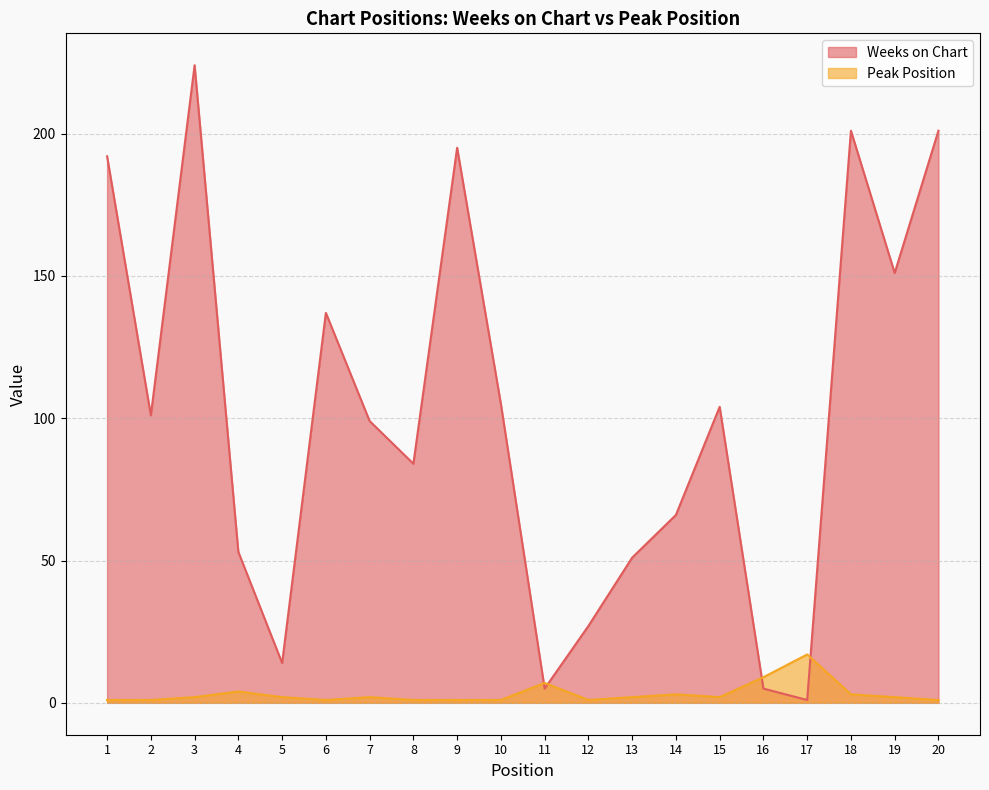

What is the sum of the Weeks on Chart values at 13 and 8?

135